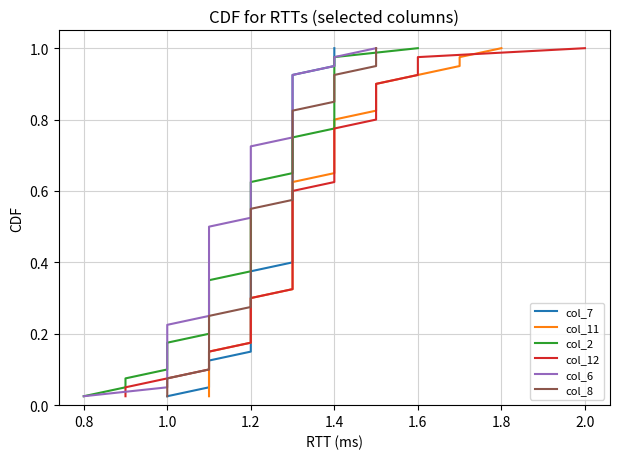

What is the difference between the second highest and second lowest values in the col_12 series?

0.9